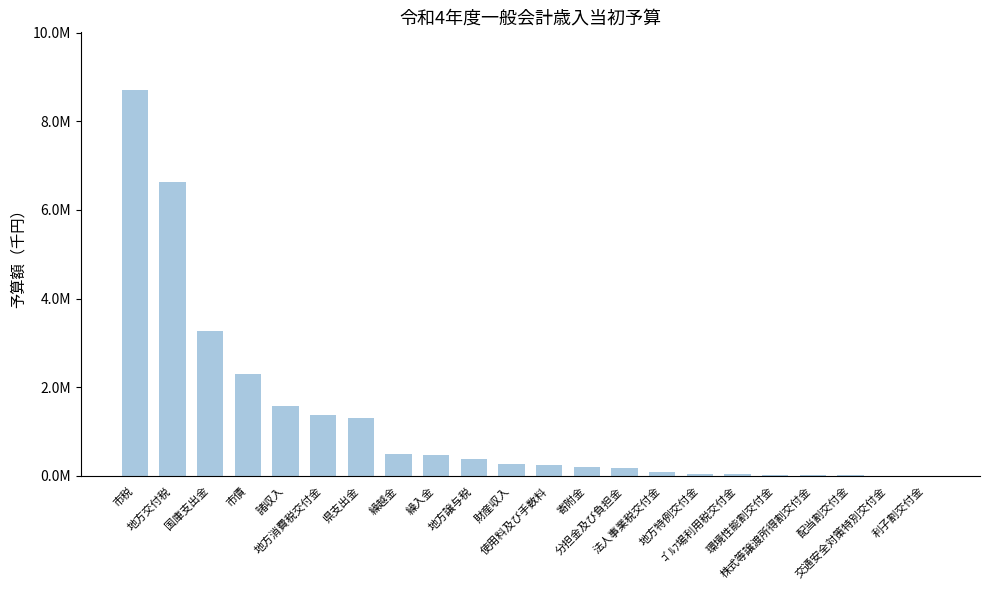

Are the bars grouped side by side (vs. stacked)?

No